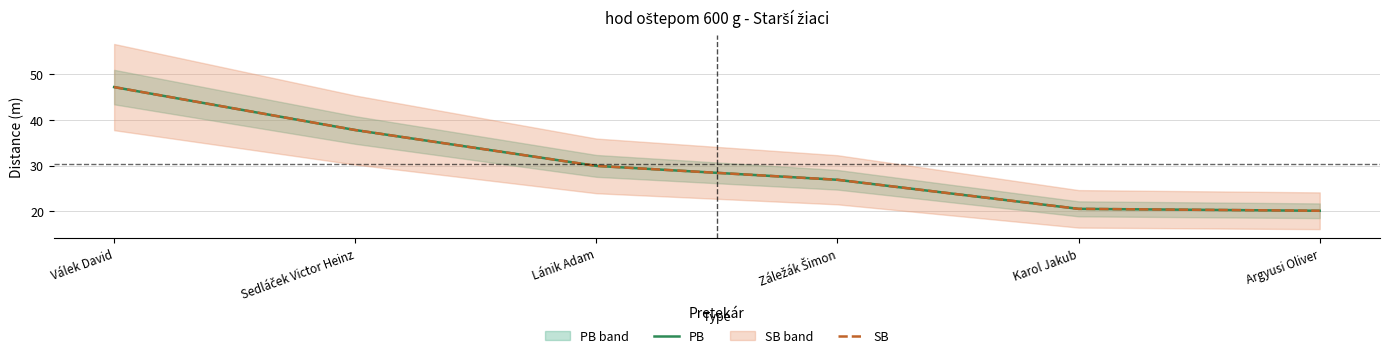

What are all the series names shown in the legend?

PB, SB